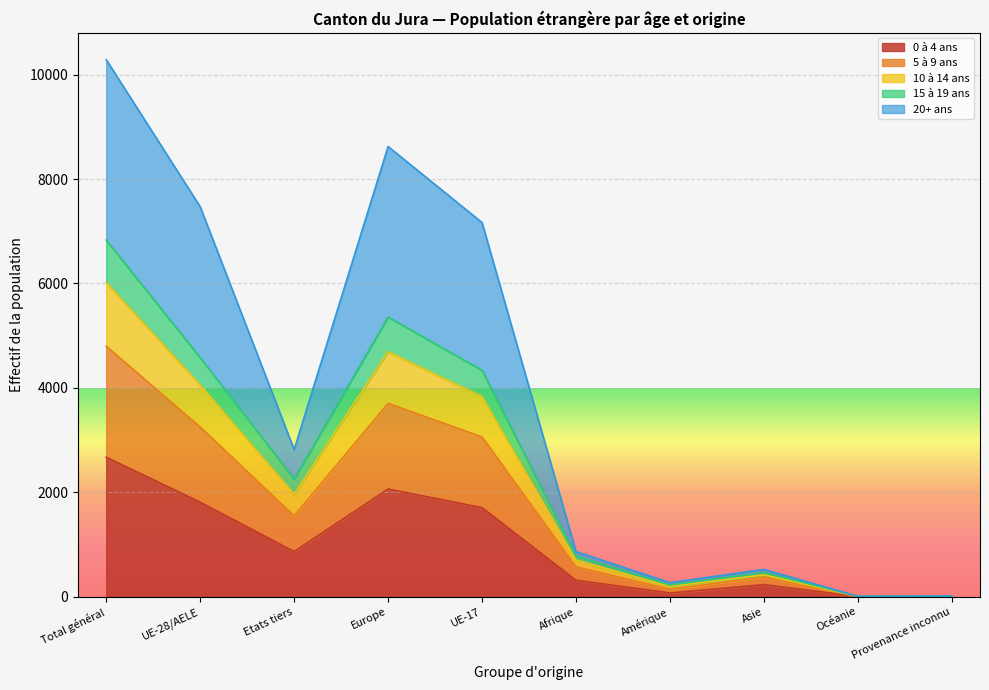

What is the total value across all series at Afrique?

862